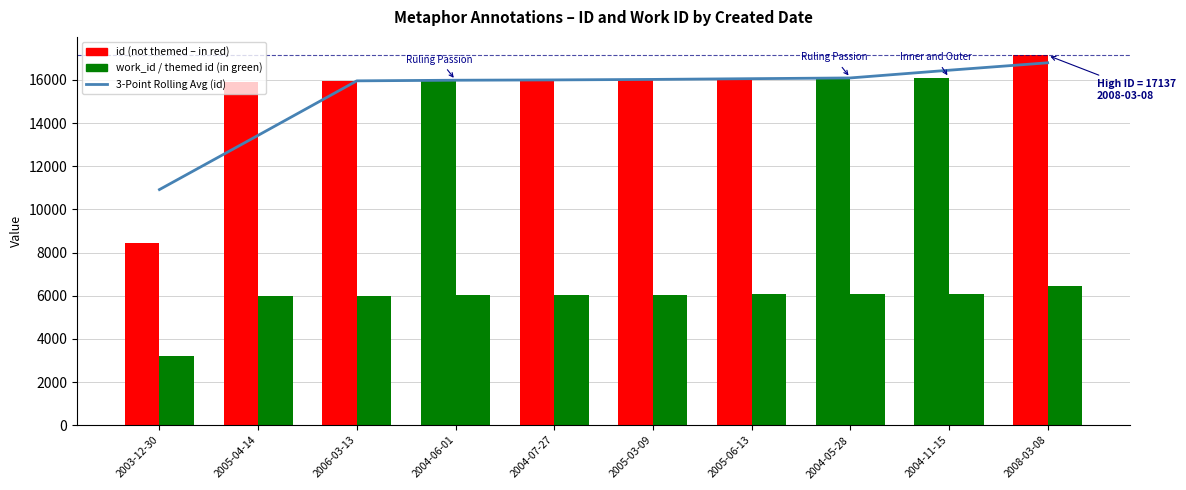

Does the chart contain stacked bars?

No